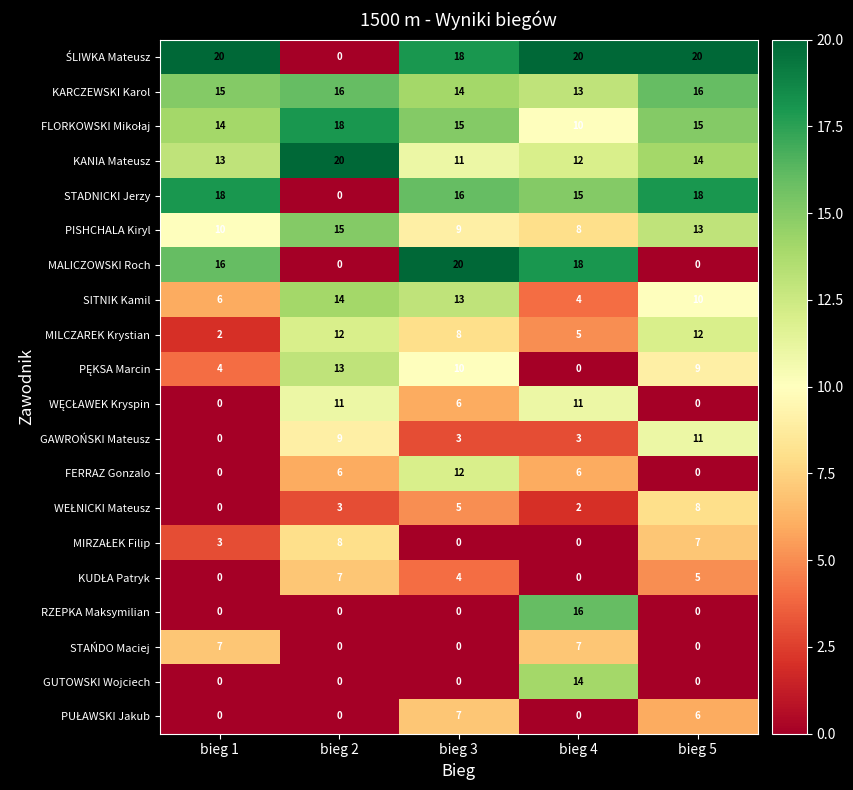

Count the number of categories in the chart.

5